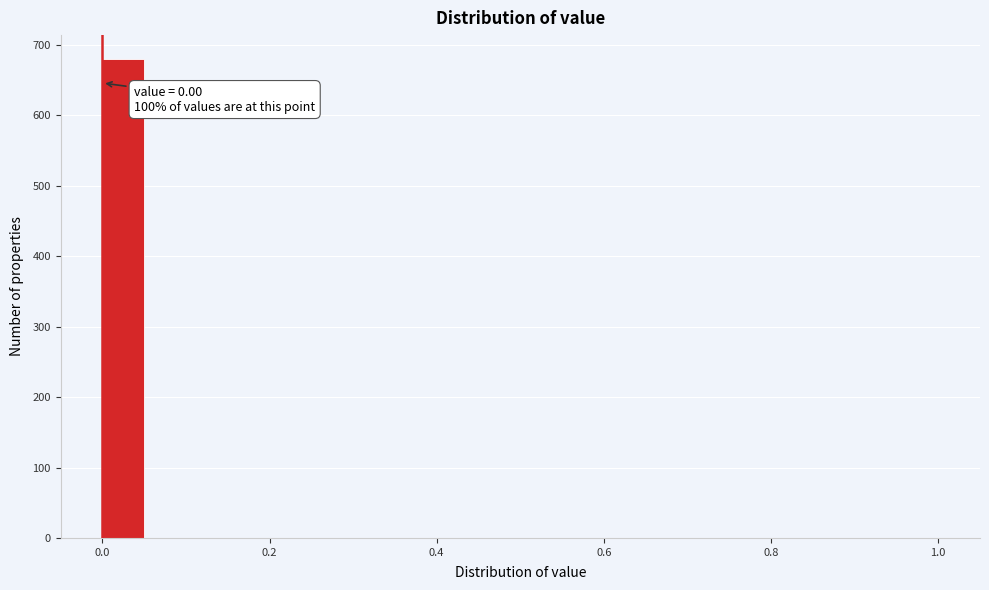

Read against the x-axis, roughly where is the centre of the tallest bar?

0.02